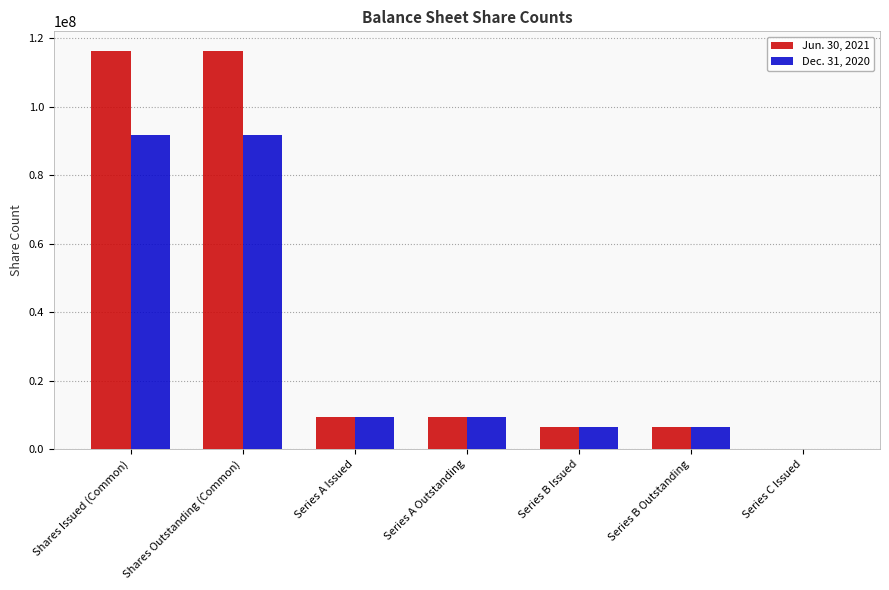

What is the greatest value displayed?

116194806.0